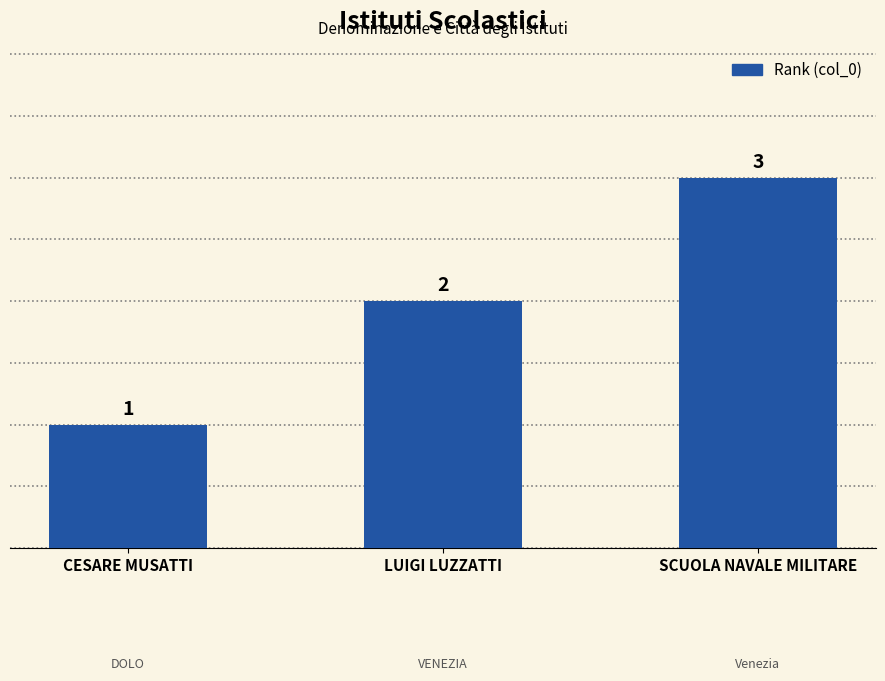

What position from the left is CESARE MUSATTI?

1